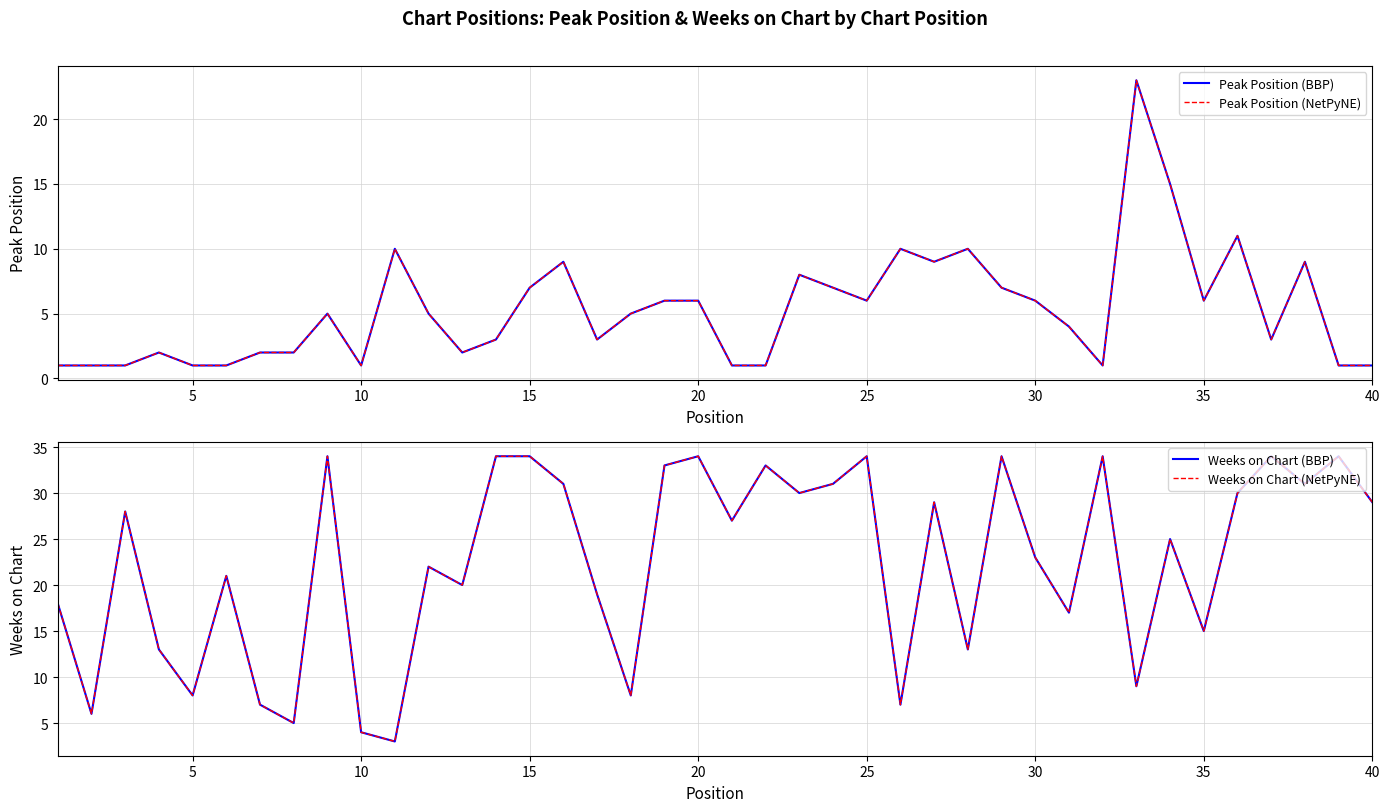

At how many categories does at least one series exceed 4?

39